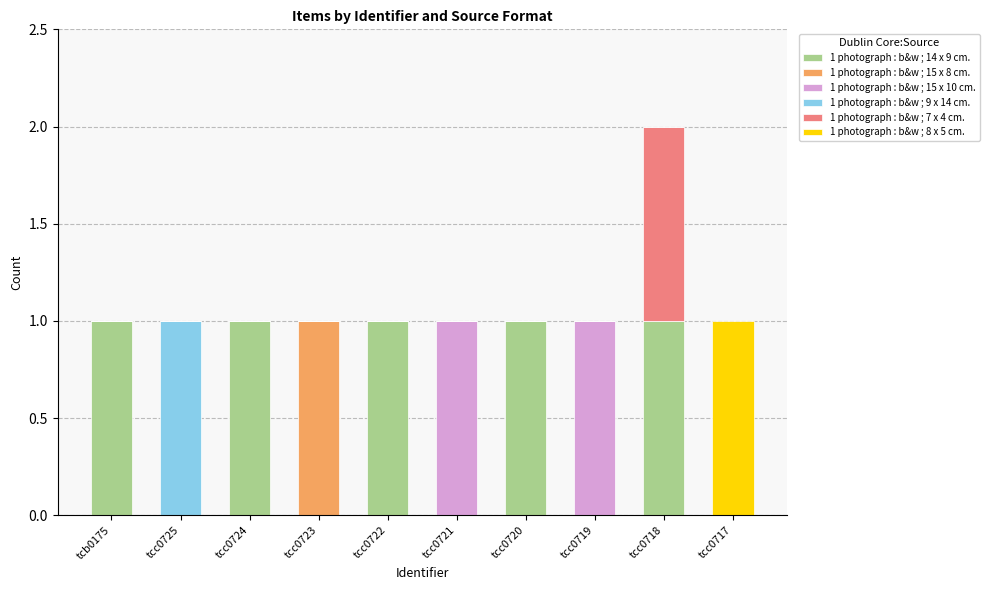

At which category is the sum across all series the highest?

tcc0718